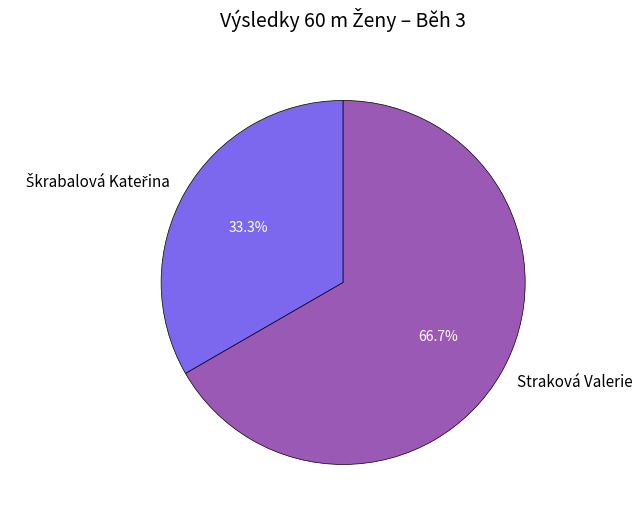

What is the largest slice in the pie chart?

Straková Valerie